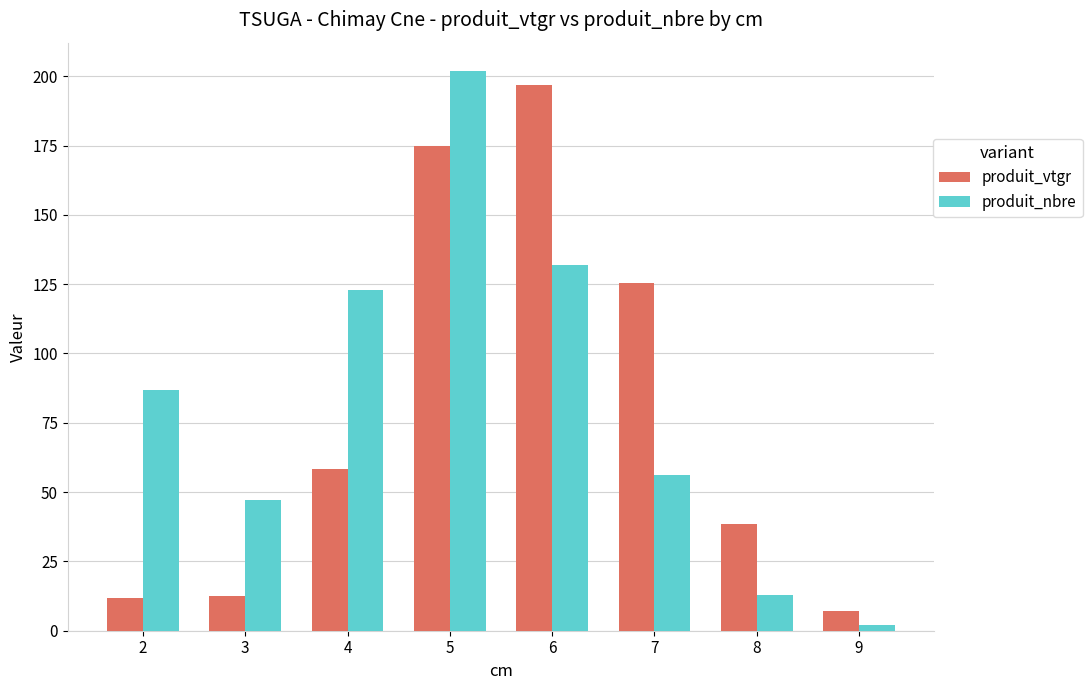

What are all the series names shown in the legend?

produit_vtgr, produit_nbre